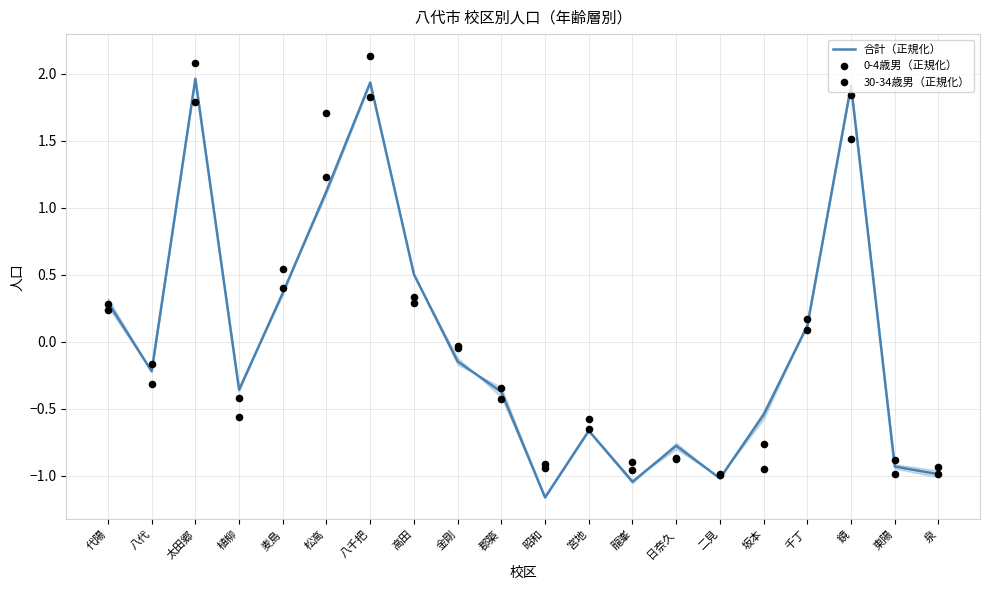

Which series reaches the minimum Y coordinate?

合計（正規化）